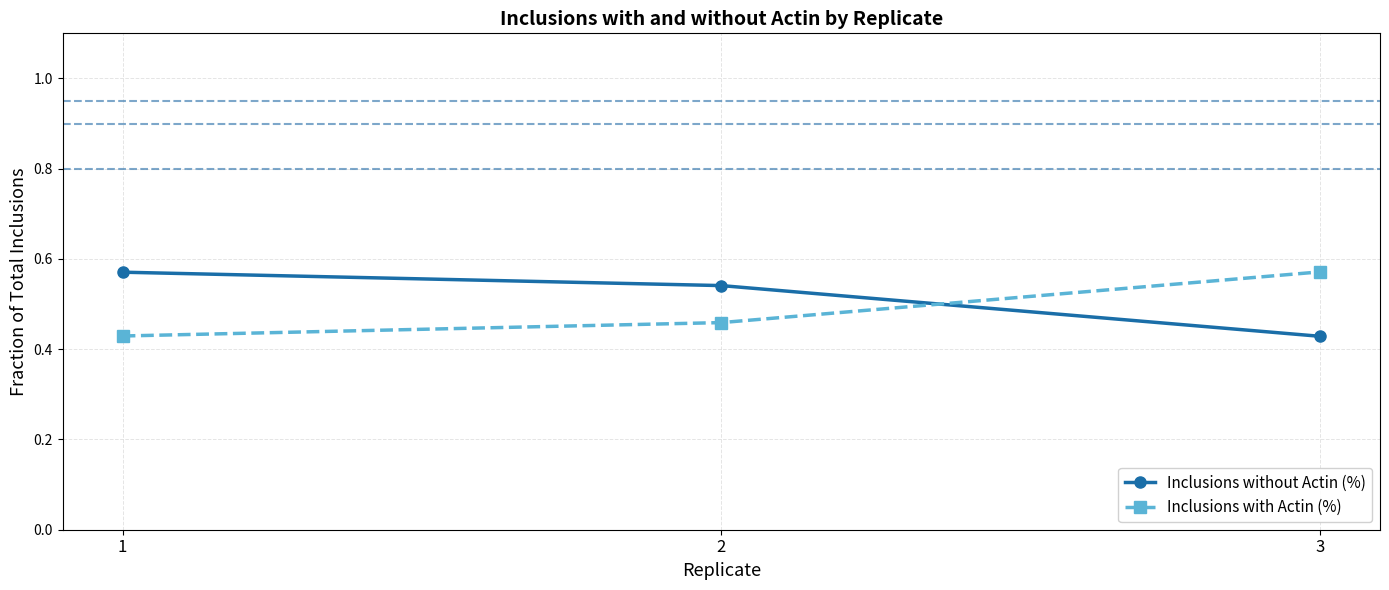

The Inclusions without Actin (%) series shows 0.3 at 2. True or false?

False